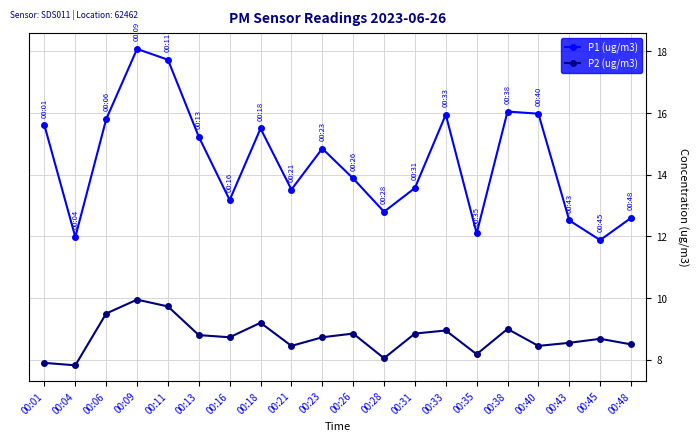

What is the difference between the P1 (ug/m3) values at 00:09 and 00:18?

2.6